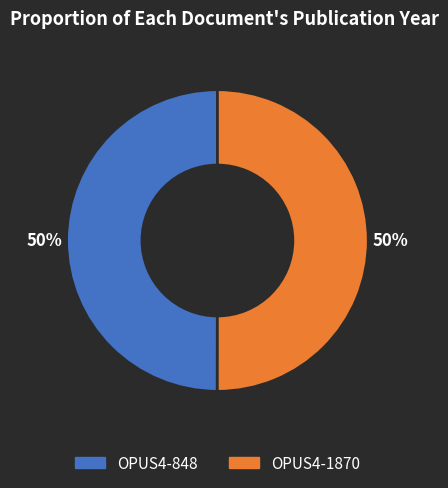

Is it true that OPUS4-848 is 50% of the pie?

True